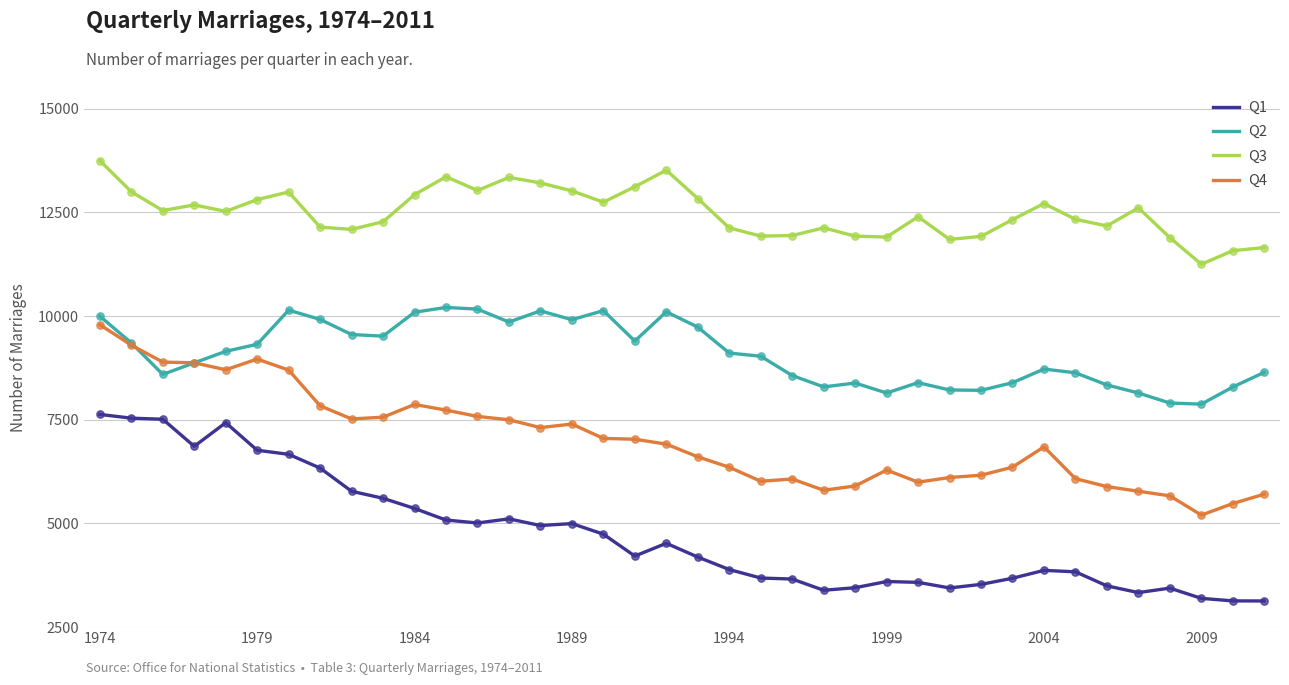

True or false: Q3 and Q1 intersect in this chart.

False